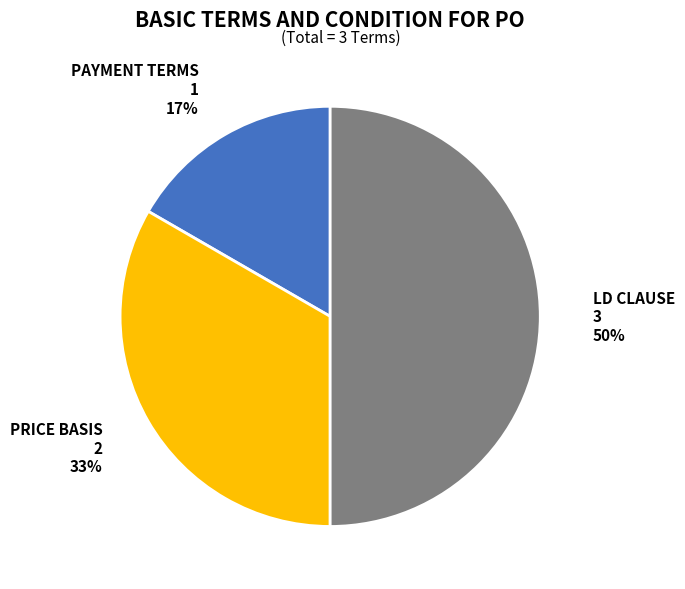

Is it true that PAYMENT TERMS is 17% of the pie?

True